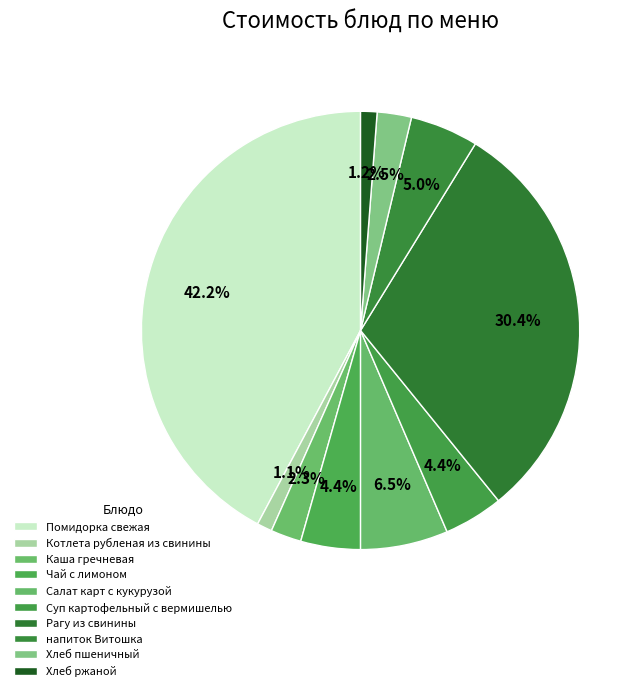

How many segments does this pie chart have?

10